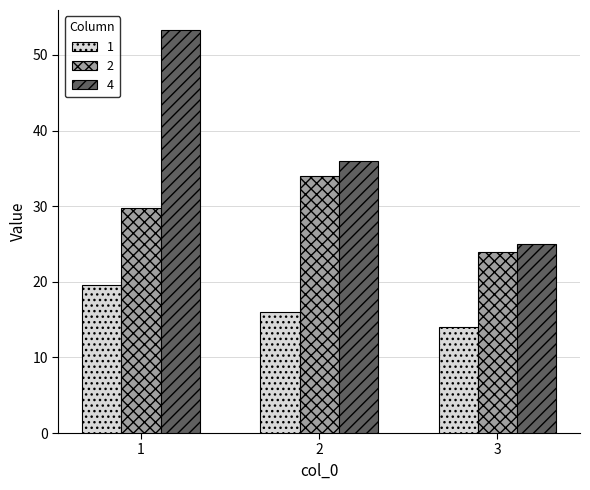

Which series has the largest total across all categories?

4